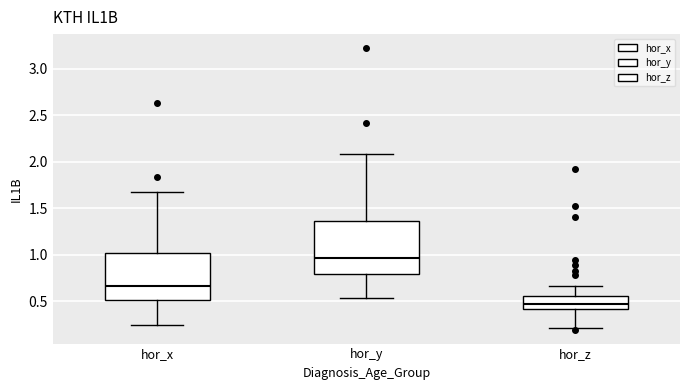

Reading left to right, read every box against the y-axis: the position of its median line, the range the box covers, and the ends of its whiskers. The values are not printed on the chart, so give them approximately, as read against the axis.

hor_x: median 0.65, box 0.50 to 1.00, whiskers 0.25 to 1.65
hor_y: median 0.95, box 0.80 to 1.35, whiskers 0.55 to 2.10
hor_z: median 0.45, box 0.40 to 0.55, whiskers 0.20 to 0.65